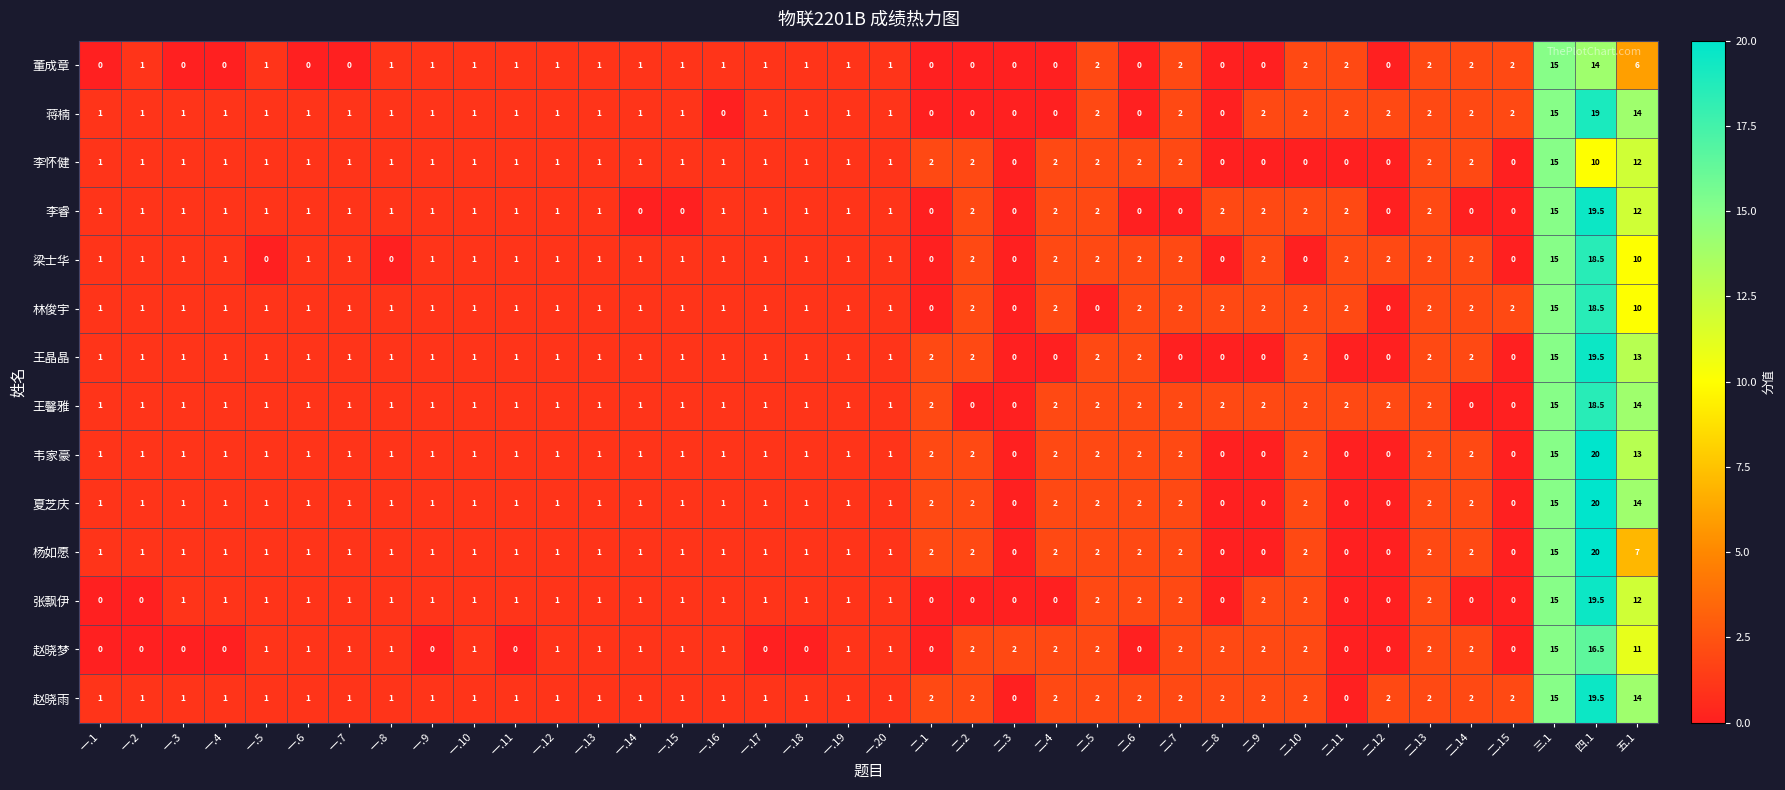

The value of 梁士华 at 二.4 is 3.0. True or false?

False